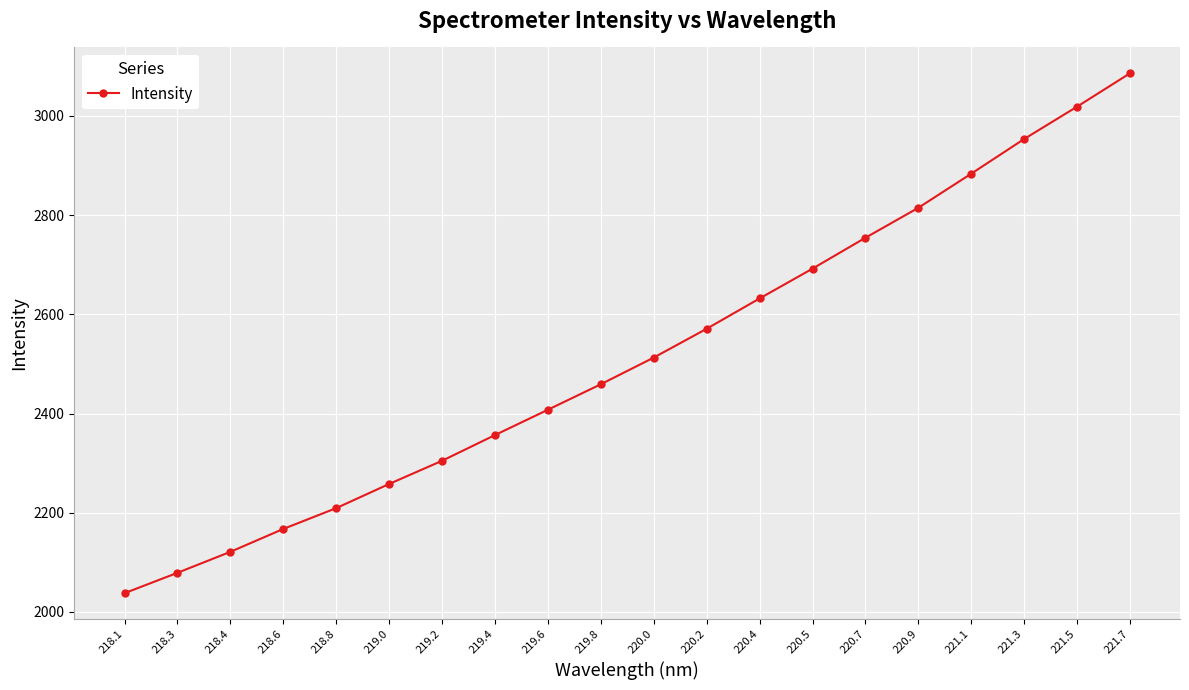

List the labels in order of value, largest first.

221.7, 221.5, 221.3, 221.1, 220.9, 220.7, 220.5, 220.4, 220.2, 220.0, 219.8, 219.6, 219.4, 219.2, 219.0, 218.8, 218.6, 218.4, 218.3, 218.1